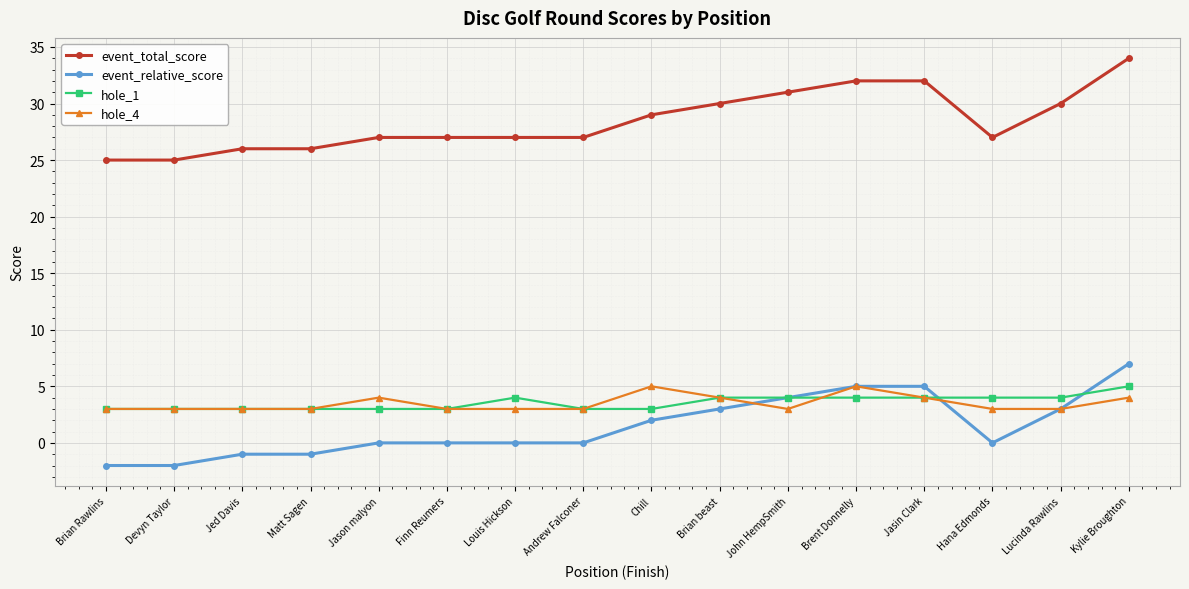

Reading right to left, transcribe all the data shown in this chart.

event_total_score: Kylie Broughton=34	Lucinda Rawlins=30	Hana Edmonds=27	Jasin Clark=32	Brent Donnelly=32	John HempSmith=31	Brian beast=30	Chill=29	Andrew Falconer=27	Louis Hickson=27	Finn Reumers=27	Jason malyon=27	Matt Sagen=26	Jed Davis=26	Devyn Taylor=25	Brian Rawlins=25
event_relative_score: Kylie Broughton=7	Lucinda Rawlins=3	Hana Edmonds=0	Jasin Clark=5	Brent Donnelly=5	John HempSmith=4	Brian beast=3	Chill=2	Andrew Falconer=0	Louis Hickson=0	Finn Reumers=0	Jason malyon=0	Matt Sagen=-1	Jed Davis=-1	Devyn Taylor=-2	Brian Rawlins=-2
hole_1: Kylie Broughton=5	Lucinda Rawlins=4	Hana Edmonds=4	Jasin Clark=4	Brent Donnelly=4	John HempSmith=4	Brian beast=4	Chill=3	Andrew Falconer=3	Louis Hickson=4	Finn Reumers=3	Jason malyon=3	Matt Sagen=3	Jed Davis=3	Devyn Taylor=3	Brian Rawlins=3
hole_4: Kylie Broughton=4	Lucinda Rawlins=3	Hana Edmonds=3	Jasin Clark=4	Brent Donnelly=5	John HempSmith=3	Brian beast=4	Chill=5	Andrew Falconer=3	Louis Hickson=3	Finn Reumers=3	Jason malyon=4	Matt Sagen=3	Jed Davis=3	Devyn Taylor=3	Brian Rawlins=3